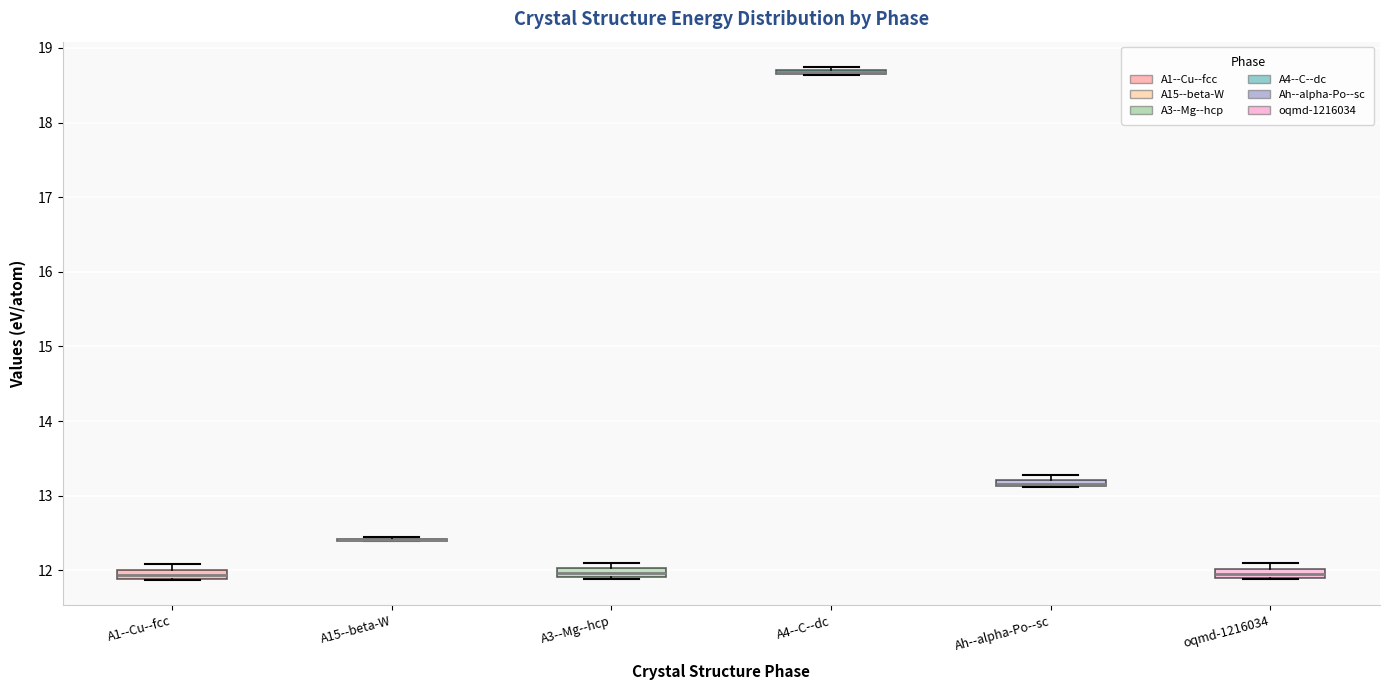

Where is the lower edge of the box for Ah--alpha-Po--sc on the y-axis? The values are not printed on the chart, so give them approximately, as read against the axis.

13.1